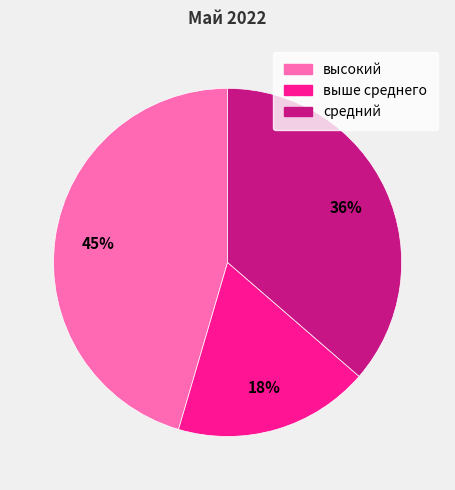

To the nearest percent, what is the average slice percentage?

33%